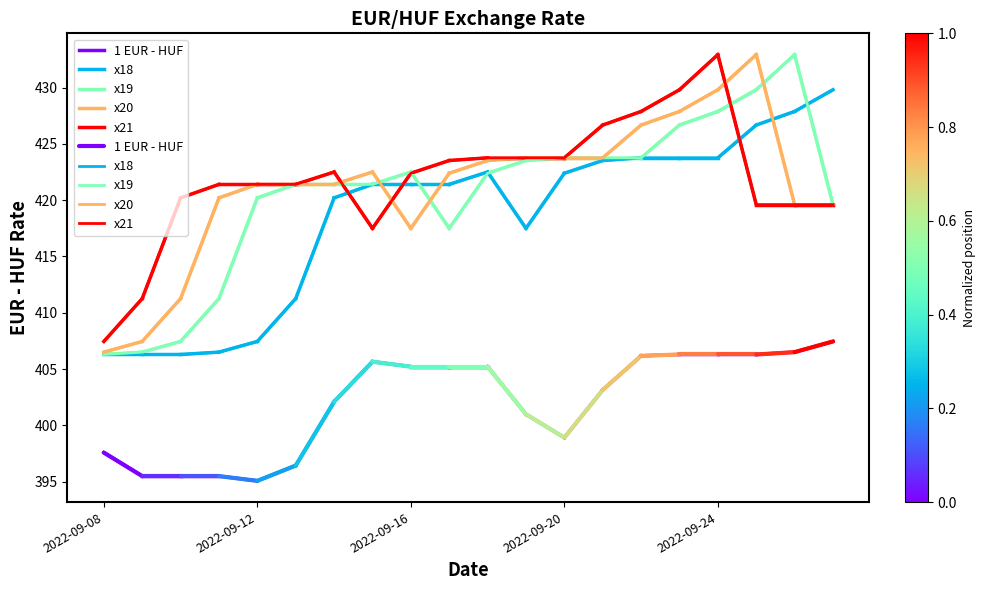

Which series ends up on top after the final intersection of x18 and x20?

x18